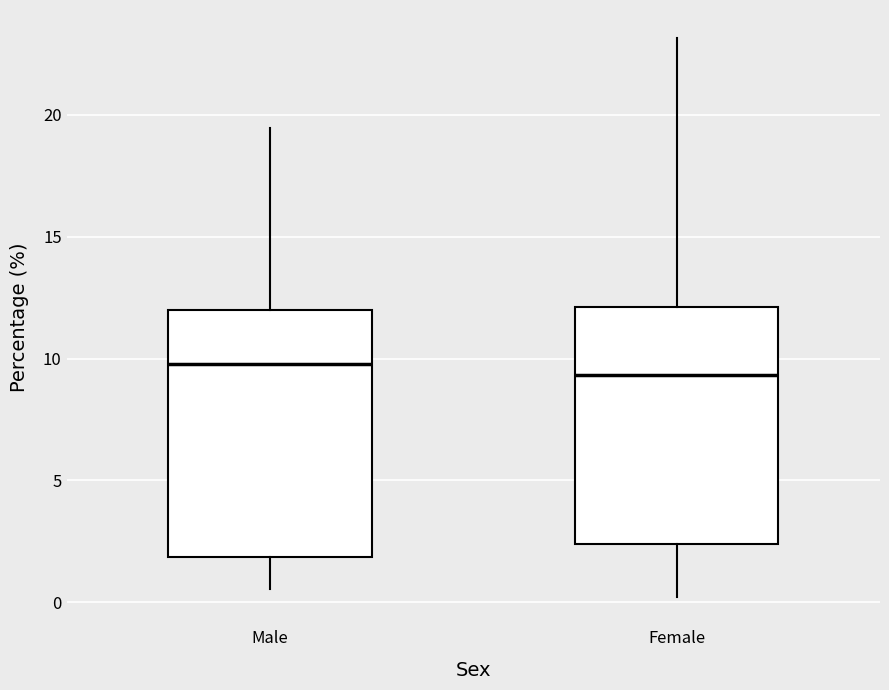

Reading left to right, read every box against the y-axis: the position of its median line, the range the box covers, and the ends of its whiskers. The values are not printed on the chart, so give them approximately, as read against the axis.

Male: median 10.0, box 2.0 to 12.0, whiskers 0.5 to 19.5
Female: median 9.5, box 2.5 to 12.0, whiskers 0.0 to 23.0